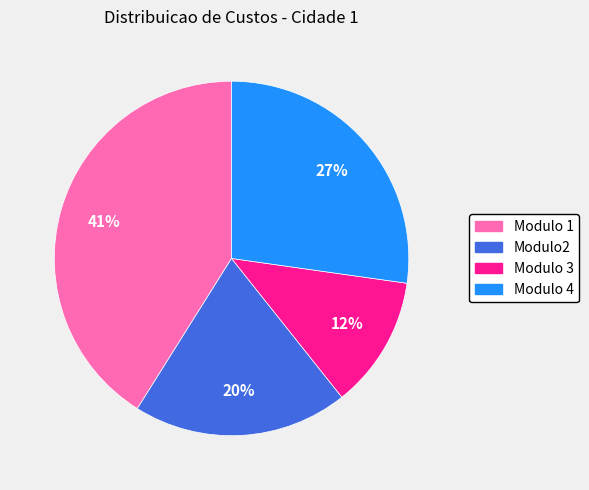

To the nearest percent, what is the combined percentage of Modulo 1 and Modulo2?

61%